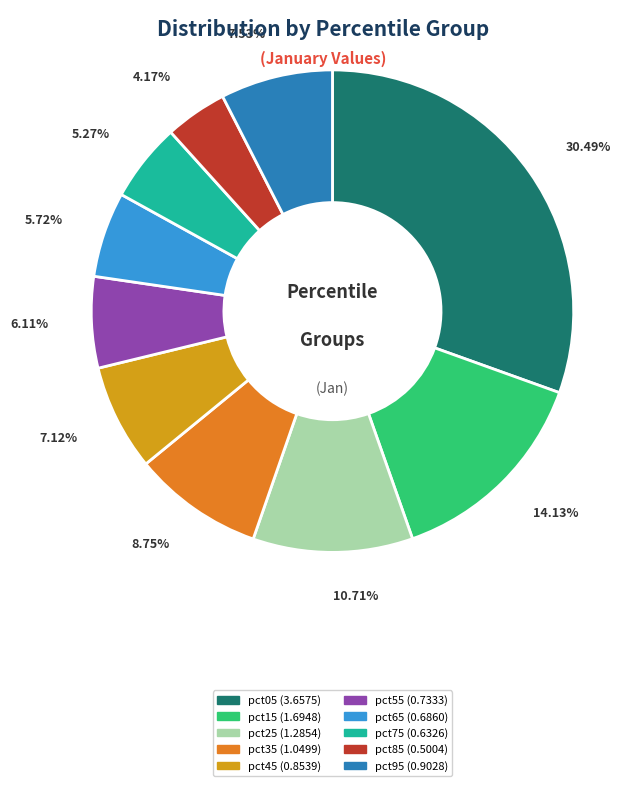

To the nearest percent, what is the difference between the largest and smallest slice percentages?

26%